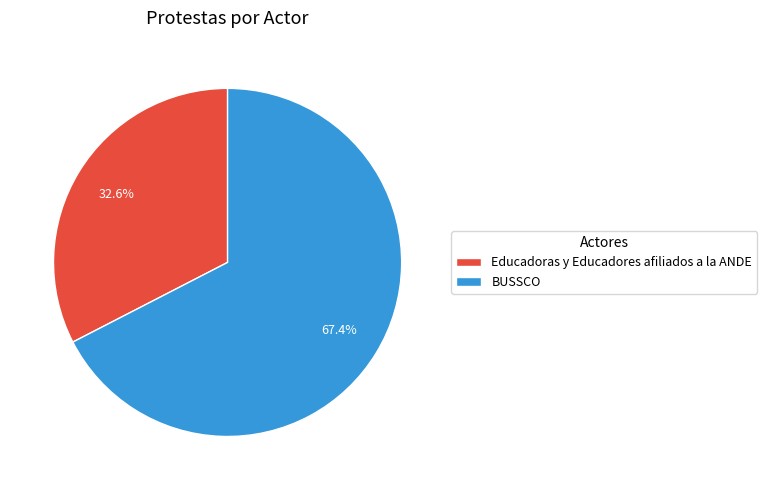

Count the number of slices in the pie.

2